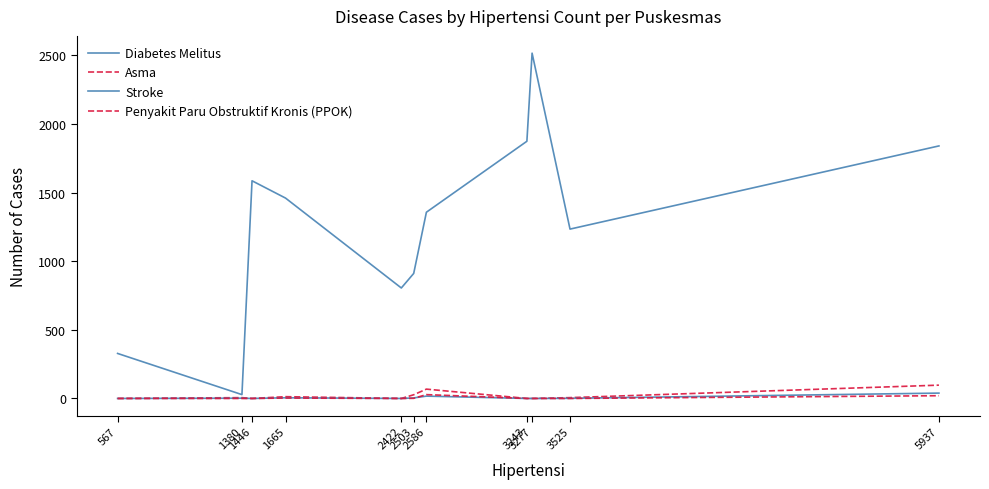

Between 5937 and 1380, which is larger?

5937